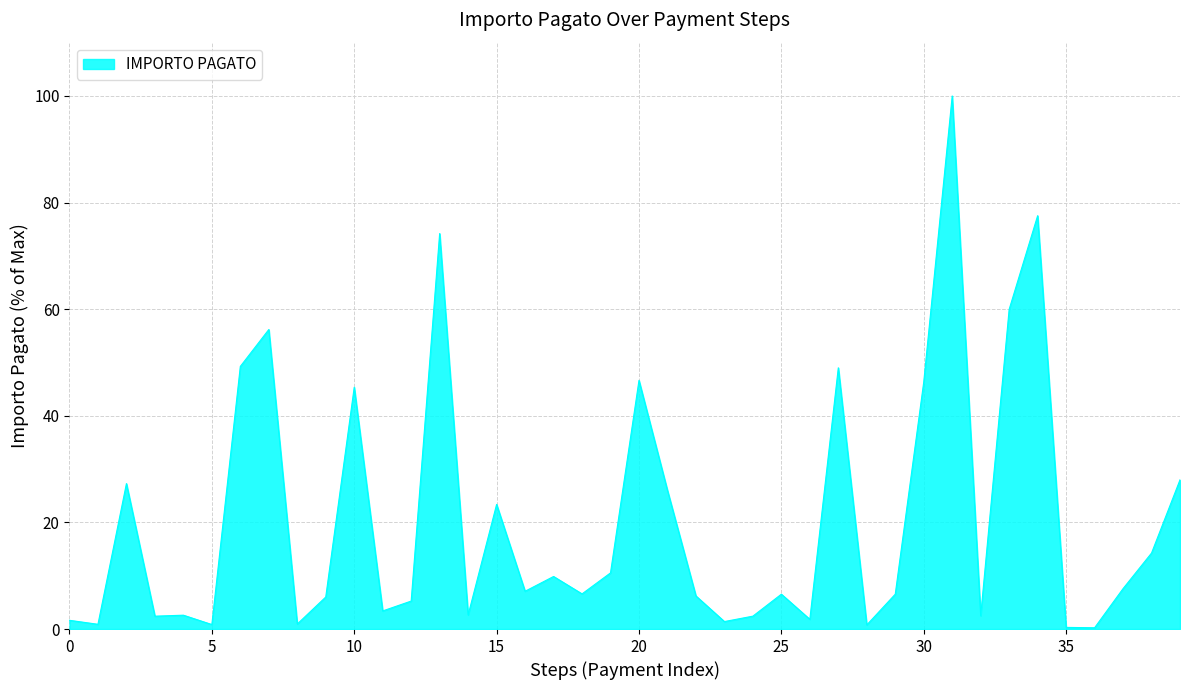

What is the difference between the maximum and minimum values?

99.8